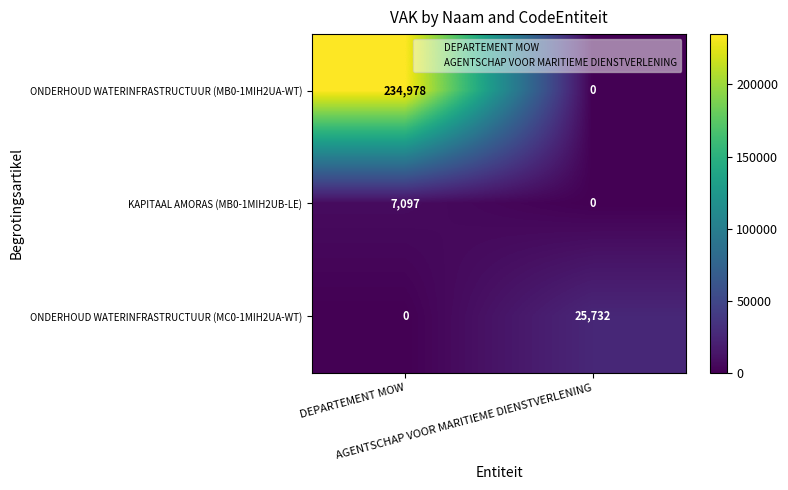

Rank the series by their maximum value, from highest to lowest.

ONDERHOUD WATERINFRASTRUCTUUR (MB0-1MIH2UA-WT), ONDERHOUD WATERINFRASTRUCTUUR (MC0-1MIH2UA-WT), KAPITAAL AMORAS (MB0-1MIH2UB-LE)